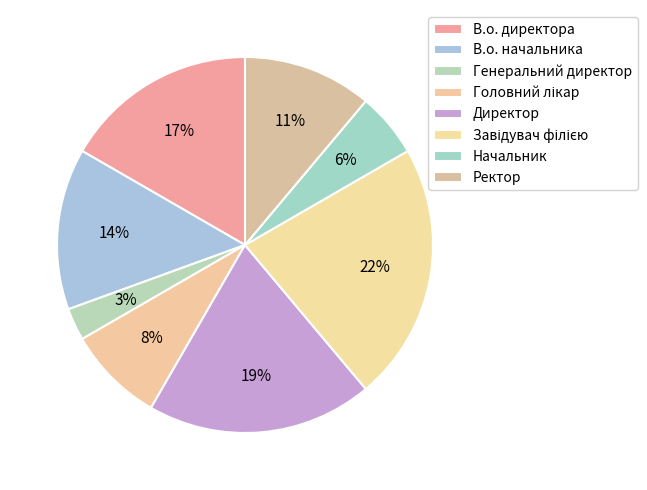

Is it true that Директор is 4% of the pie?

False